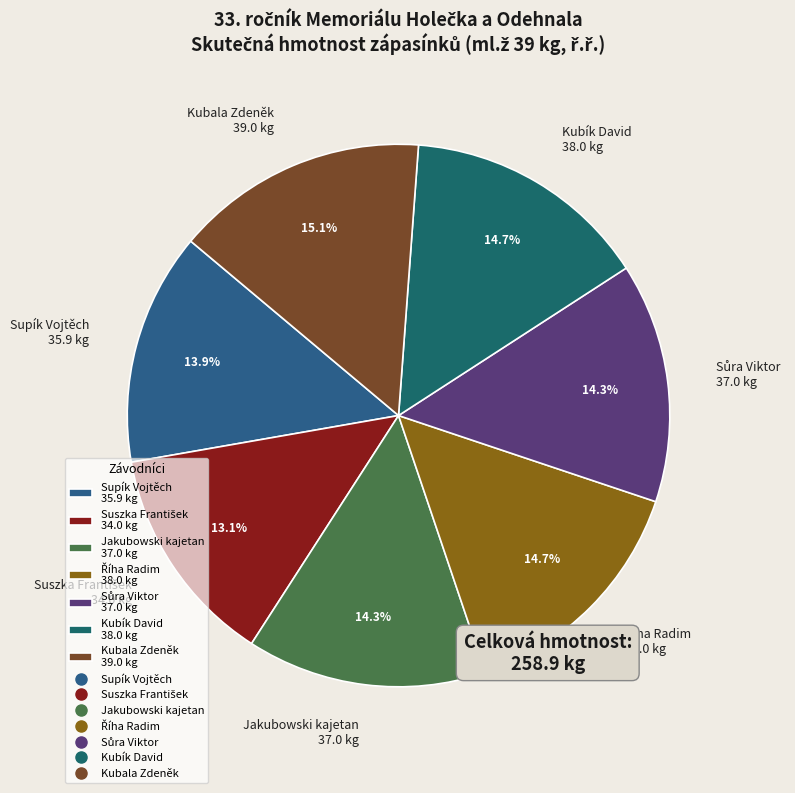

Does Supík Vojtěch 35.9 kg represent more than half of the total?

No